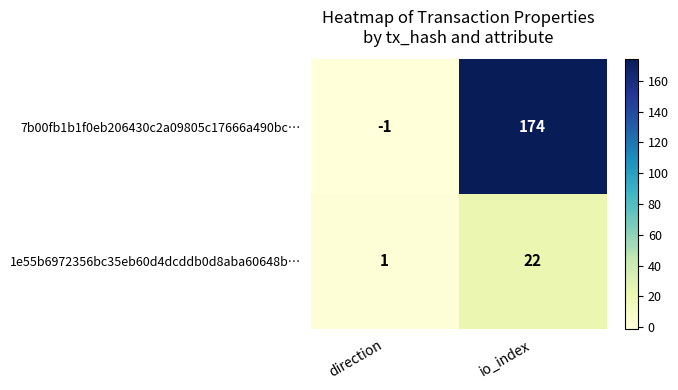

Which category has the lowest value across all series?

direction